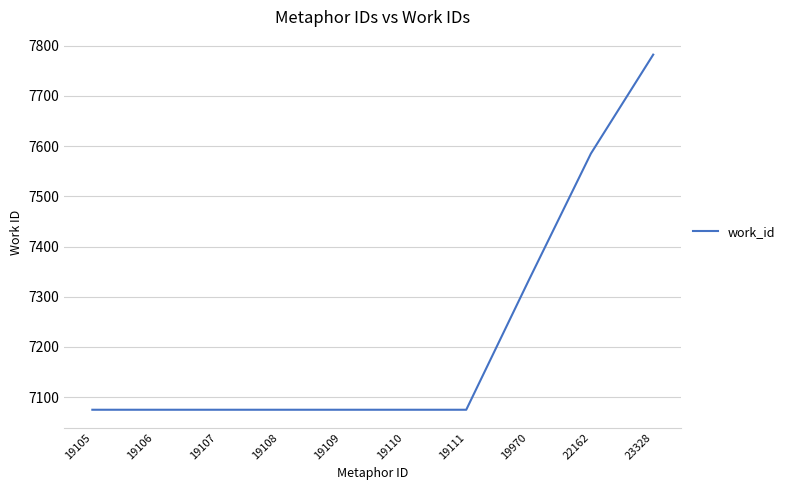

Reading right to left, extract all data points from this chart.

7782	7585	7332	7075	7075	7075	7075	7075	7075	7075